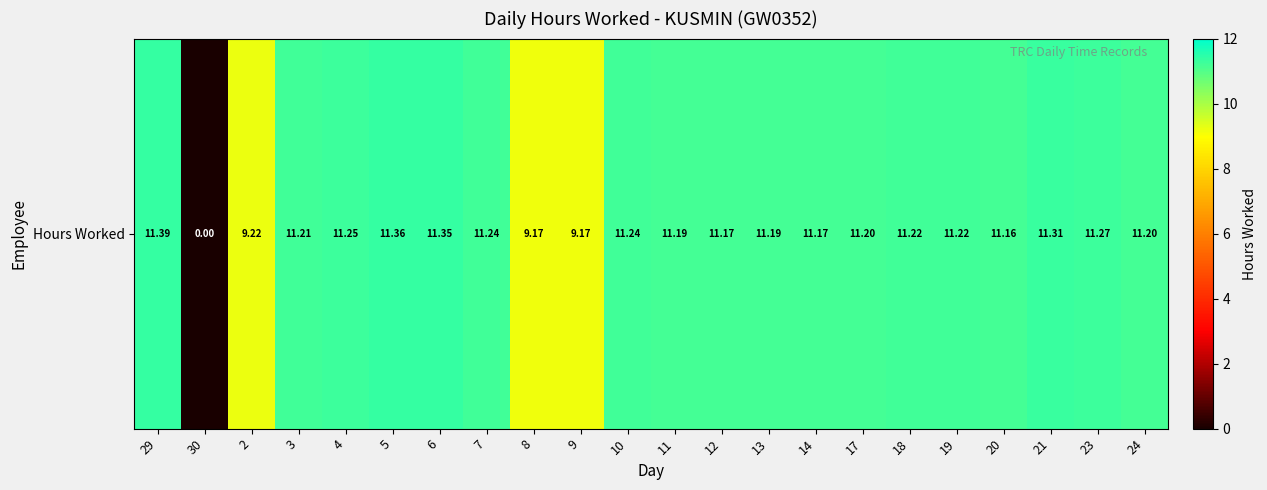

Where is the data nearest to the value 5?

8